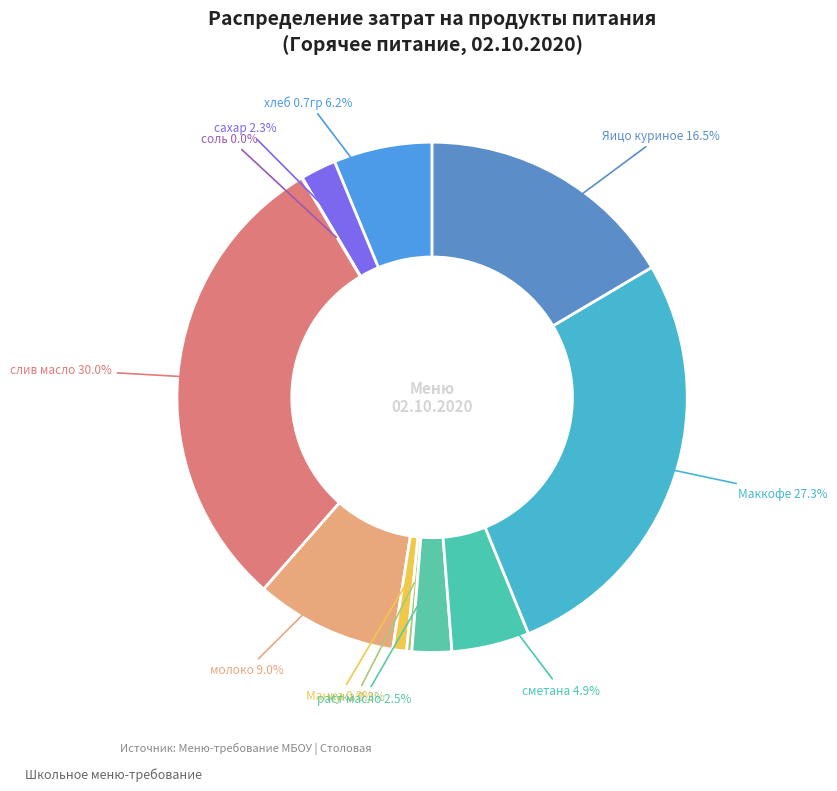

What is the largest slice in the pie chart?

слив масло